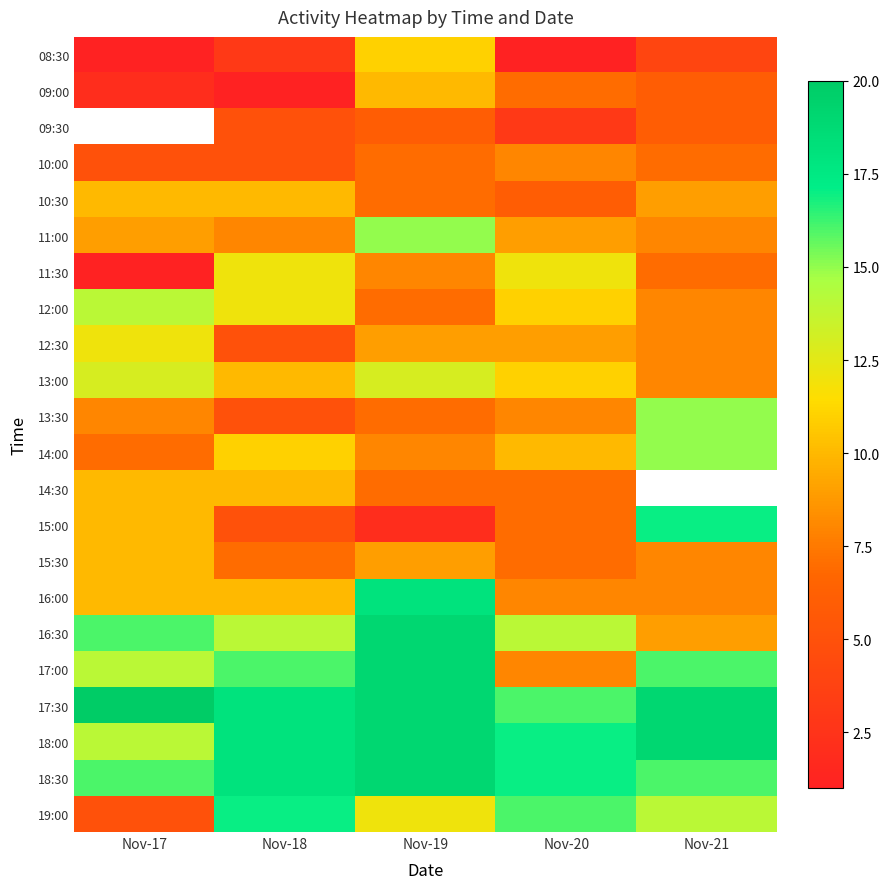

Rank the series by their maximum value, from highest to lowest.

09:30, 17:30, 16:30, 17:00, 18:00, 18:30, 16:00, 15:00, 19:00, 11:00, 13:30, 14:00, 12:00, 13:00, 11:30, 12:30, 08:30, 09:00, 10:30, 14:30, 15:30, 10:00